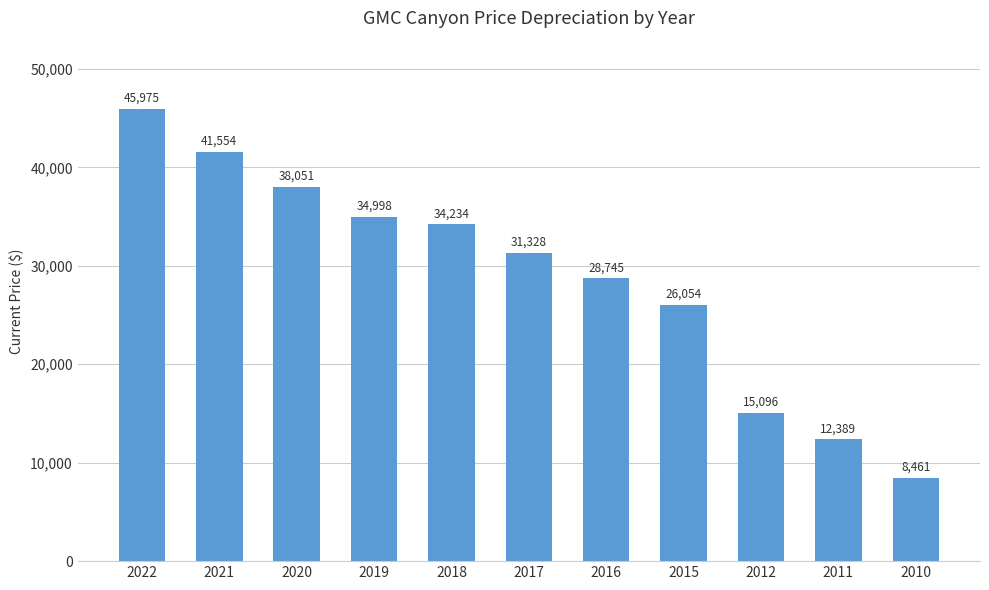

What is the maximum value shown in the chart?

45975